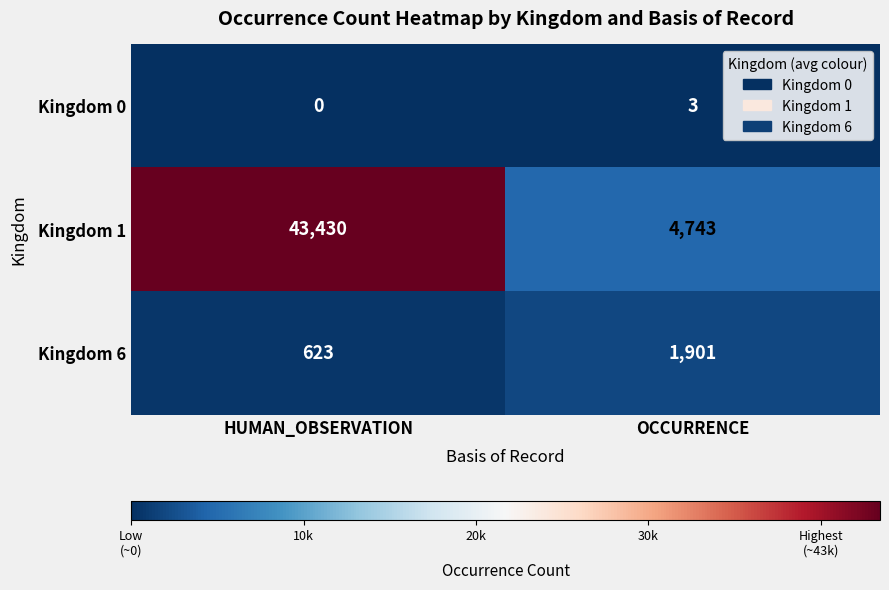

Which series has the largest total across all categories?

Kingdom 1